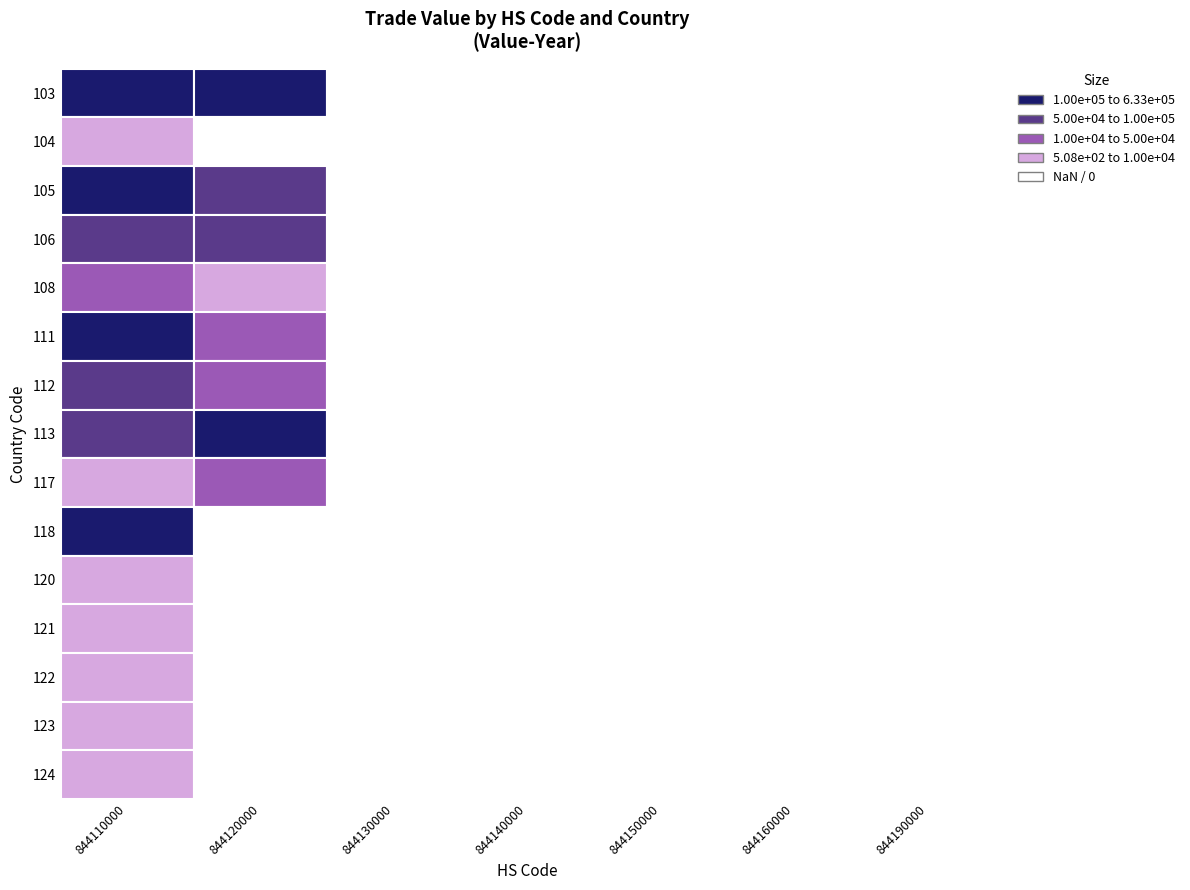

Reading left to right, extract all data points from this chart.

844110000: 103=632517	104=1012	105=200291	106=79838	108=35940	111=108237	112=74203	113=56873	117=7992	118=403458	120=1474	121=978	122=508	123=1187	124=2188
844120000: 103=358062	104=0	105=61819	106=88134	108=7853	111=32047	112=12464	113=251581	117=11550	118=0	120=0	121=0	122=0	123=0	124=0
844130000: 103=0	104=0	105=0	106=0	108=0	111=0	112=0	113=0	117=0	118=0	120=0	121=0	122=0	123=0	124=0
844140000: 103=0	104=0	105=0	106=0	108=0	111=0	112=0	113=0	117=0	118=0	120=0	121=0	122=0	123=0	124=0
844150000: 103=0	104=0	105=0	106=0	108=0	111=0	112=0	113=0	117=0	118=0	120=0	121=0	122=0	123=0	124=0
844160000: 103=0	104=0	105=0	106=0	108=0	111=0	112=0	113=0	117=0	118=0	120=0	121=0	122=0	123=0	124=0
844190000: 103=0	104=0	105=0	106=0	108=0	111=0	112=0	113=0	117=0	118=0	120=0	121=0	122=0	123=0	124=0